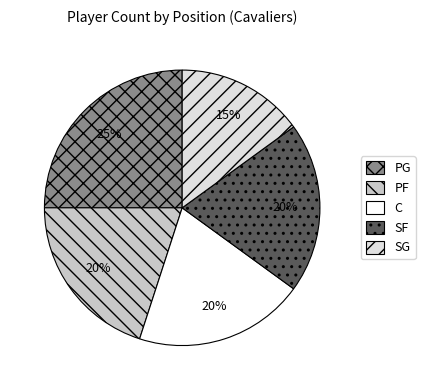

To the nearest percent, what is the combined percentage of PF and SG?

35%